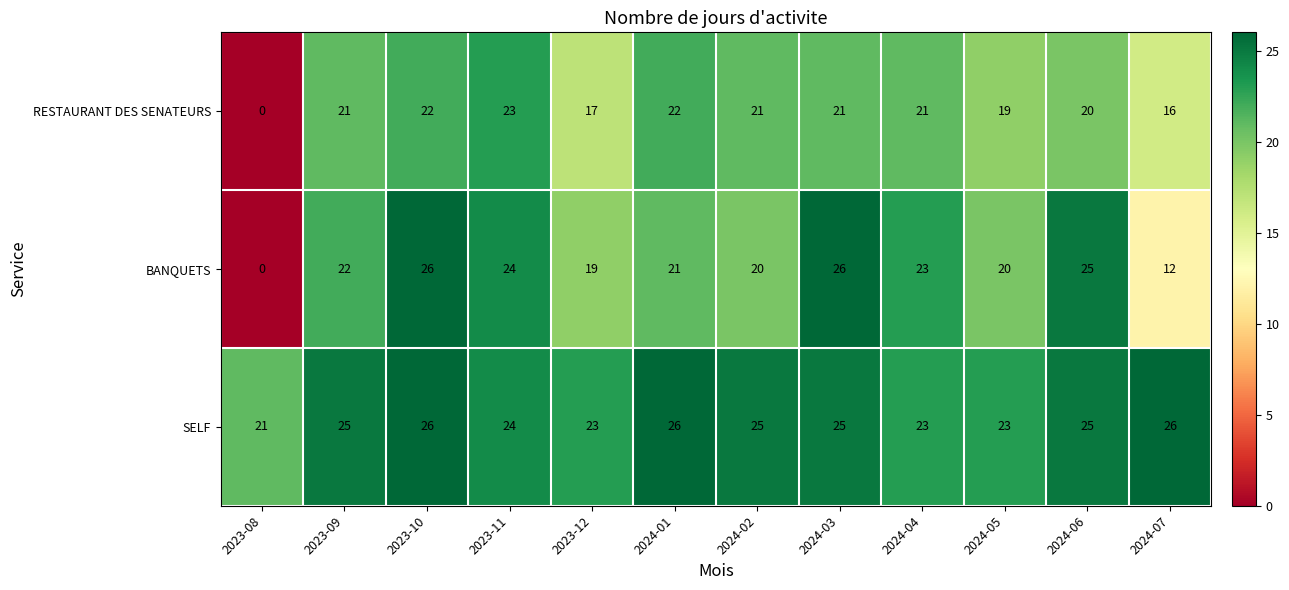

Is it true that SELF equals 11 at 2024-06?

False